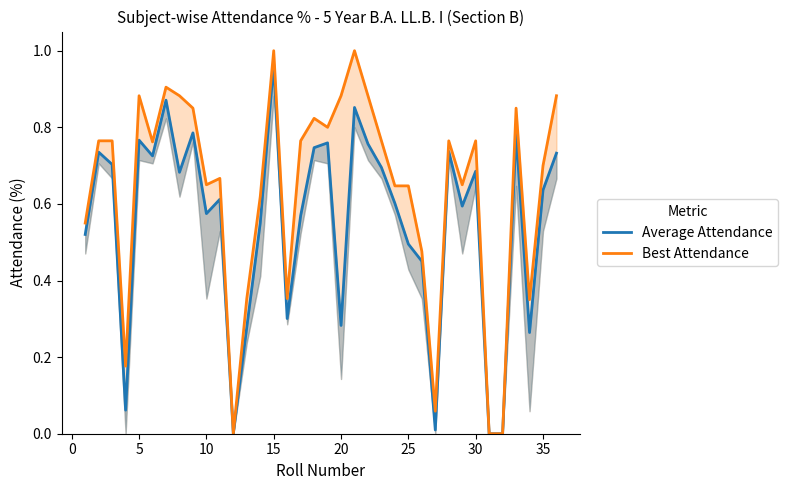

In Best Attendance, how many points are higher than both neighbors (excluding endpoints)?

9